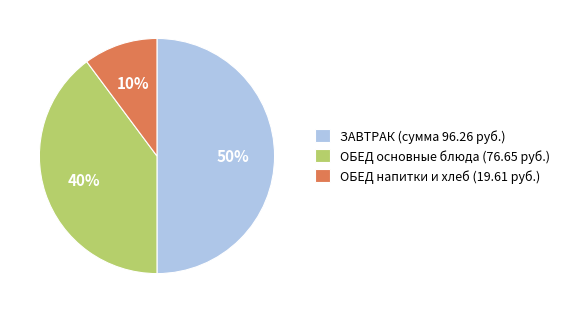

Which has a higher value, ОБЕД основные блюда (76.65 руб.) or ЗАВТРАК (сумма 96.26 руб.)?

ЗАВТРАК (сумма 96.26 руб.)